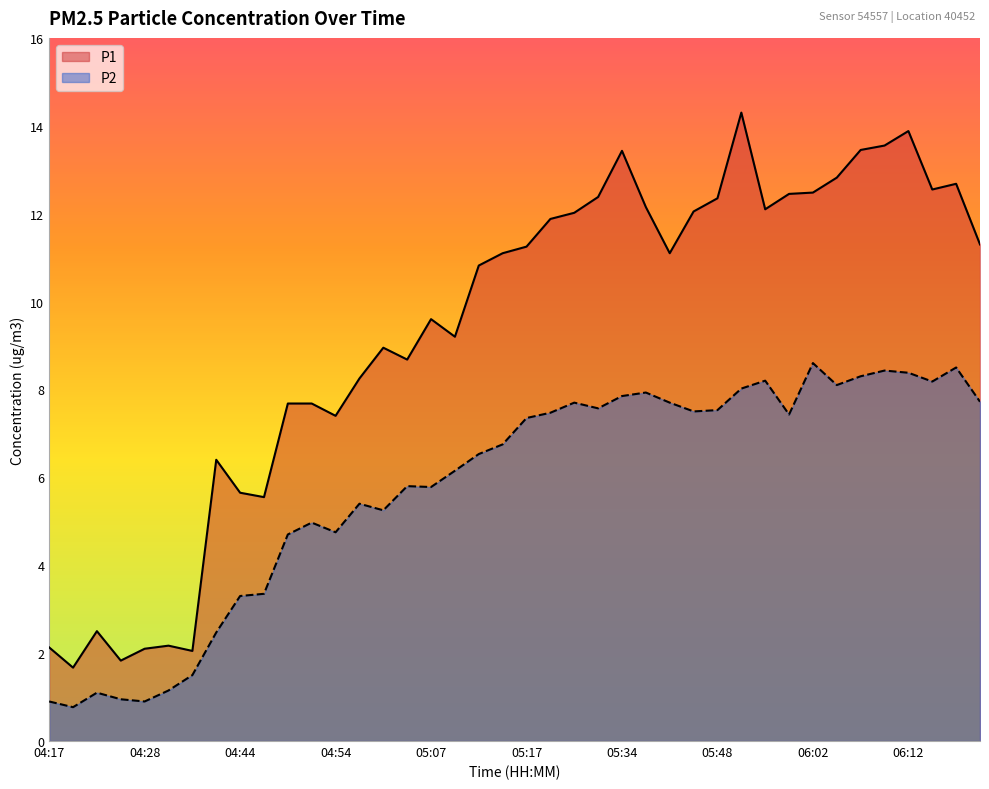

What value does the P1 series have at 05:12?

10.8